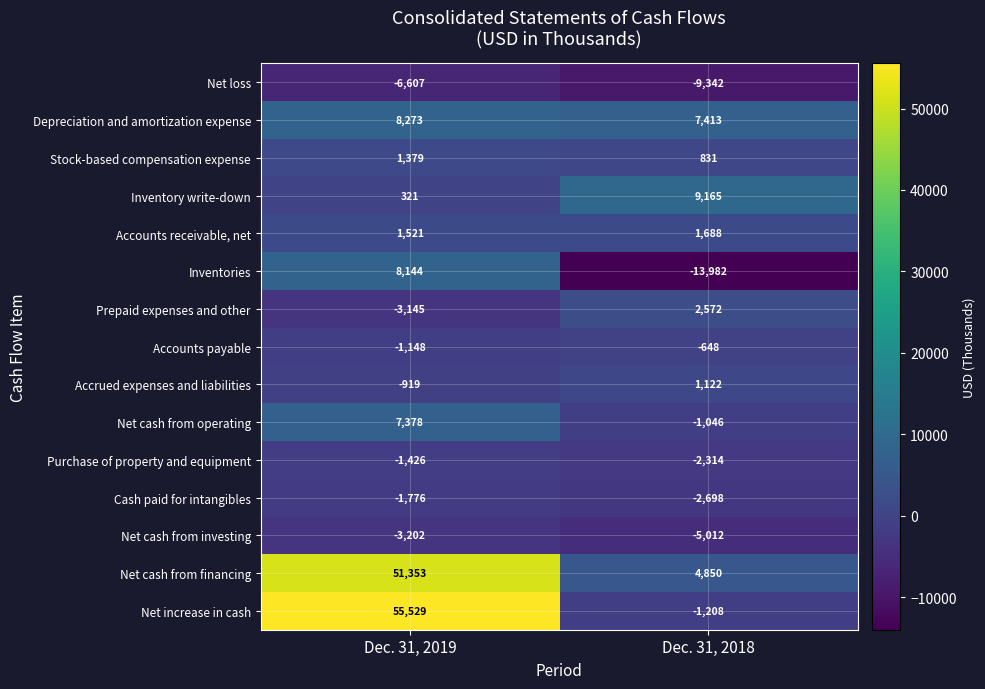

What is the minimum value shown in the chart?

-13982